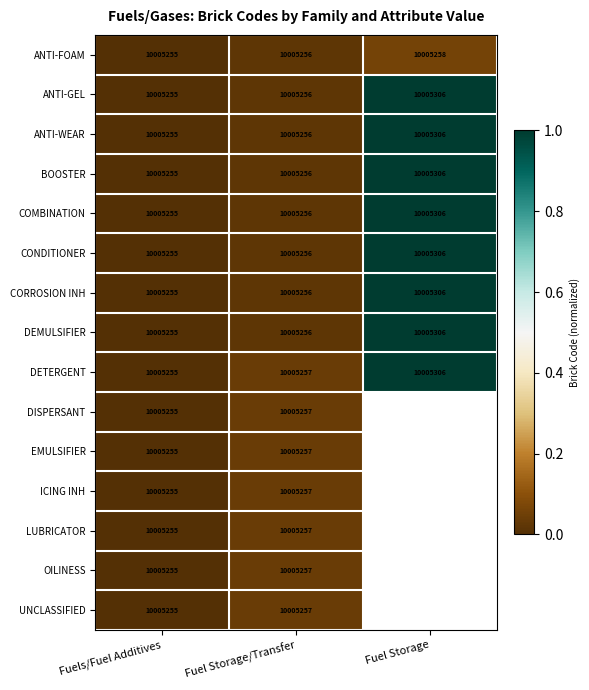

True or false: BOOSTER has a value of 0.6 at Fuels/Fuel Additives.

False